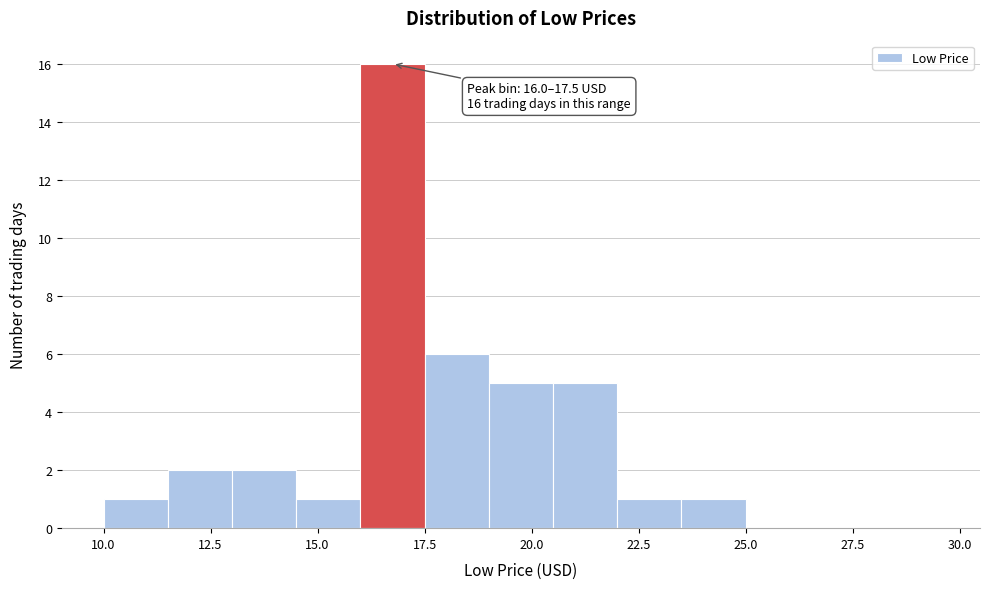

Around what value on the x-axis is the tallest bar? Give the approximate position of its centre, as read against the axis.

17.0